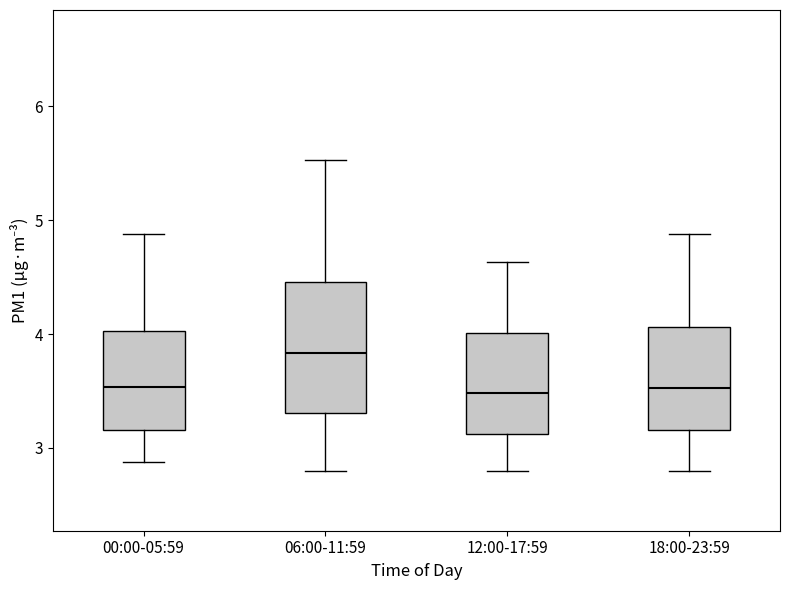

Reading left to right, read every box against the y-axis: the position of its median line, the range the box covers, and the ends of its whiskers. The values are not printed on the chart, so give them approximately, as read against the axis.

00:00-05:59: median 3.5, box 3.2 to 4.0, whiskers 2.9 to 4.9
06:00-11:59: median 3.8, box 3.3 to 4.5, whiskers 2.8 to 5.5
12:00-17:59: median 3.5, box 3.1 to 4.0, whiskers 2.8 to 4.6
18:00-23:59: median 3.5, box 3.2 to 4.1, whiskers 2.8 to 4.9